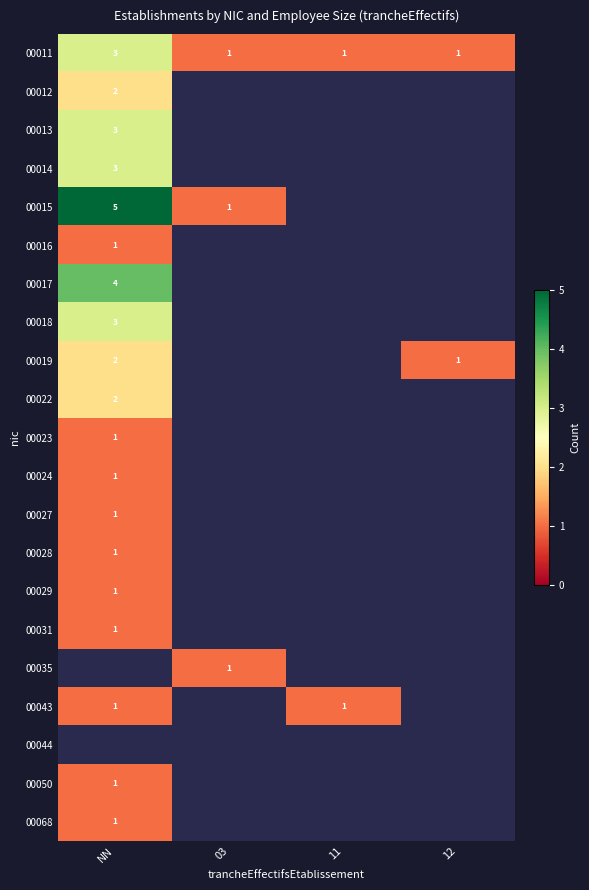

The value of 00014 at NN is 1. True or false?

False